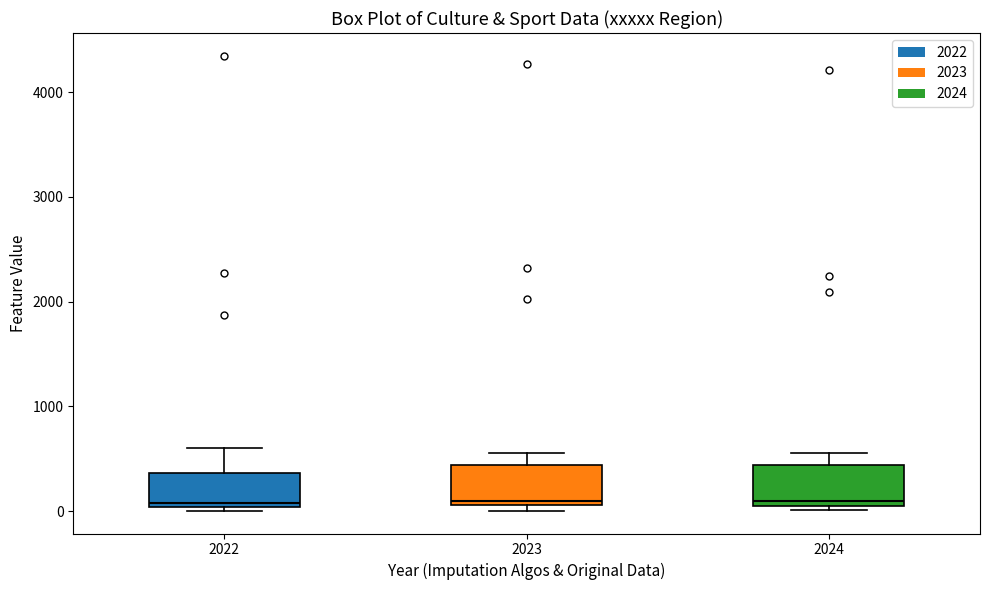

Reading left to right, transcribe this box plot: for each box, give where its median line is, the range the box spans, and where its two whiskers end, as read against the y-axis. The values are not printed on the chart, so give them approximately, as read against the axis.

2022: median 100, box 0 to 400, whiskers 0 (just below the box's lower edge) to 600
2023: median 100 (just above the box's lower edge), box 100 to 400, whiskers 0 to 600
2024: median 100, box 0 to 400, whiskers 0 (just below the box's lower edge) to 600